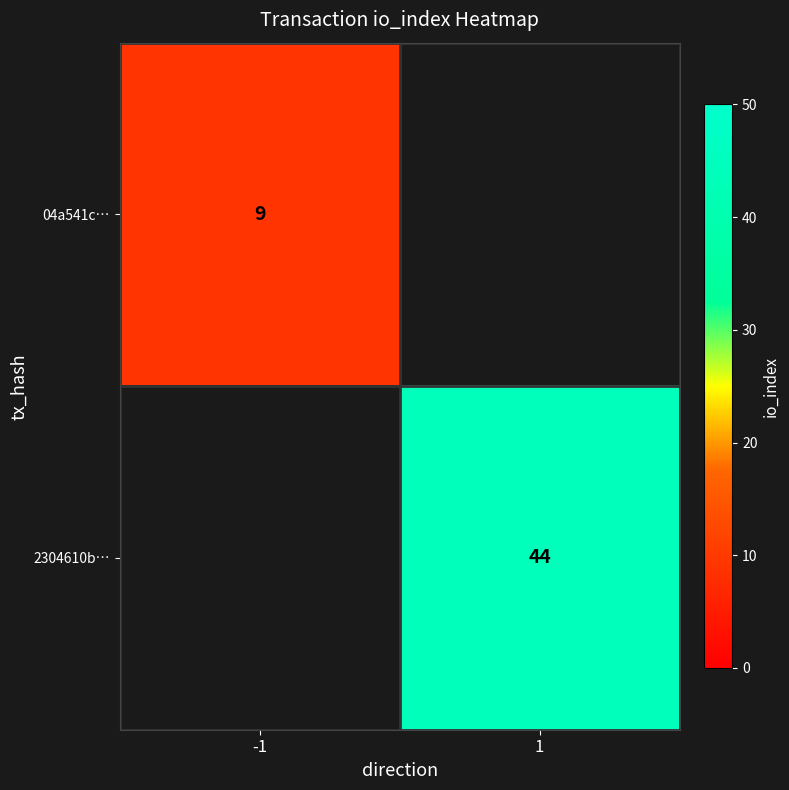

Is it true that 2304610b… equals 63 at 1?

False